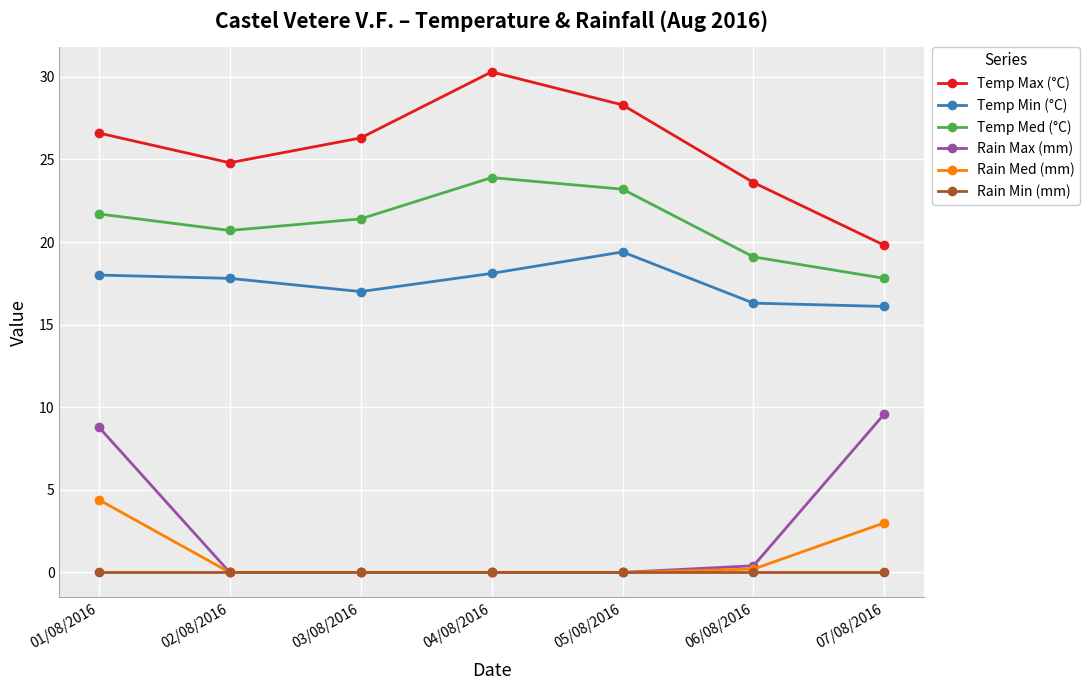

What position from the right is 06/08/2016?

2